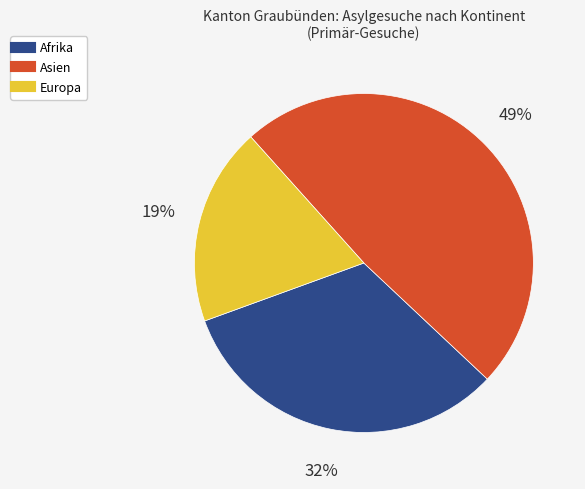

Rank the categories by value from lowest to highest.

Europa, Afrika, Asien